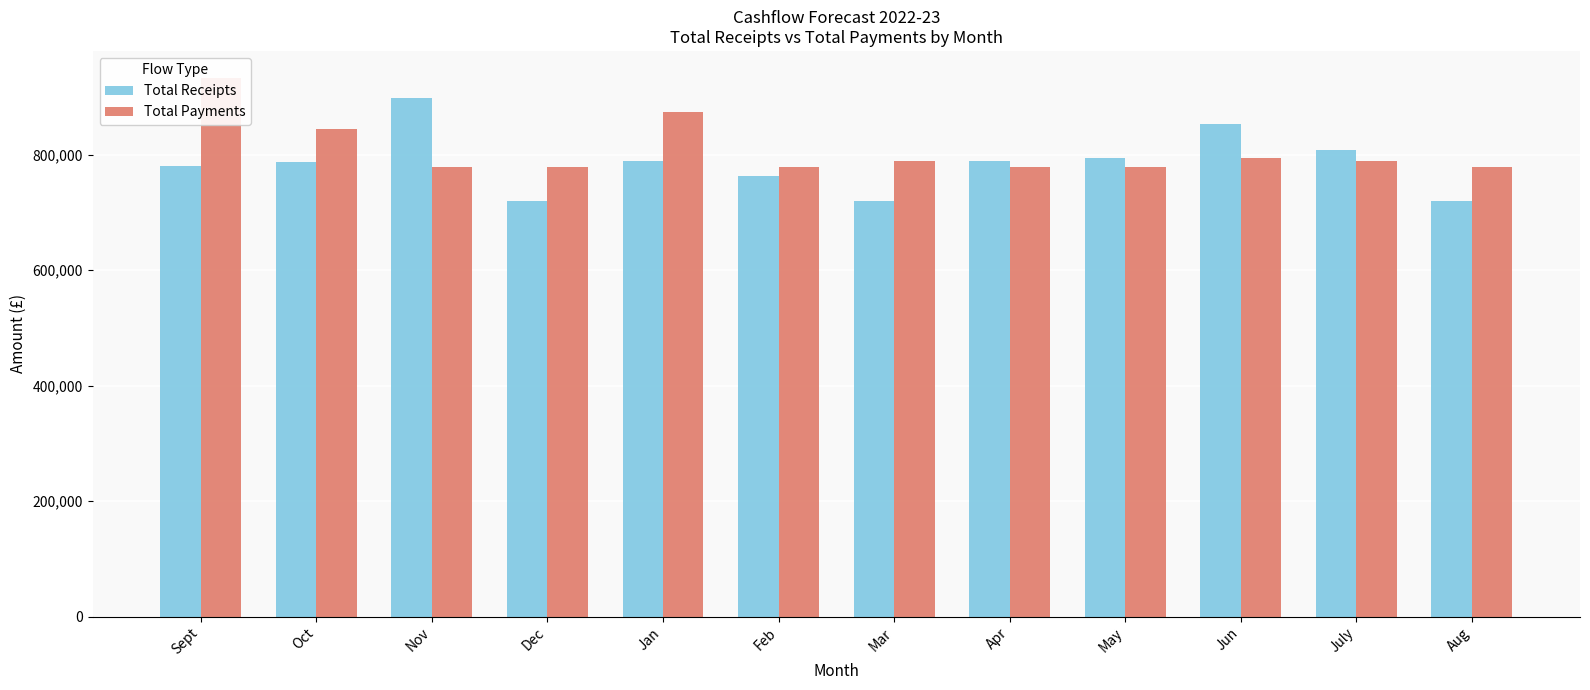

What is the label of the 6th bar from the left?

Feb